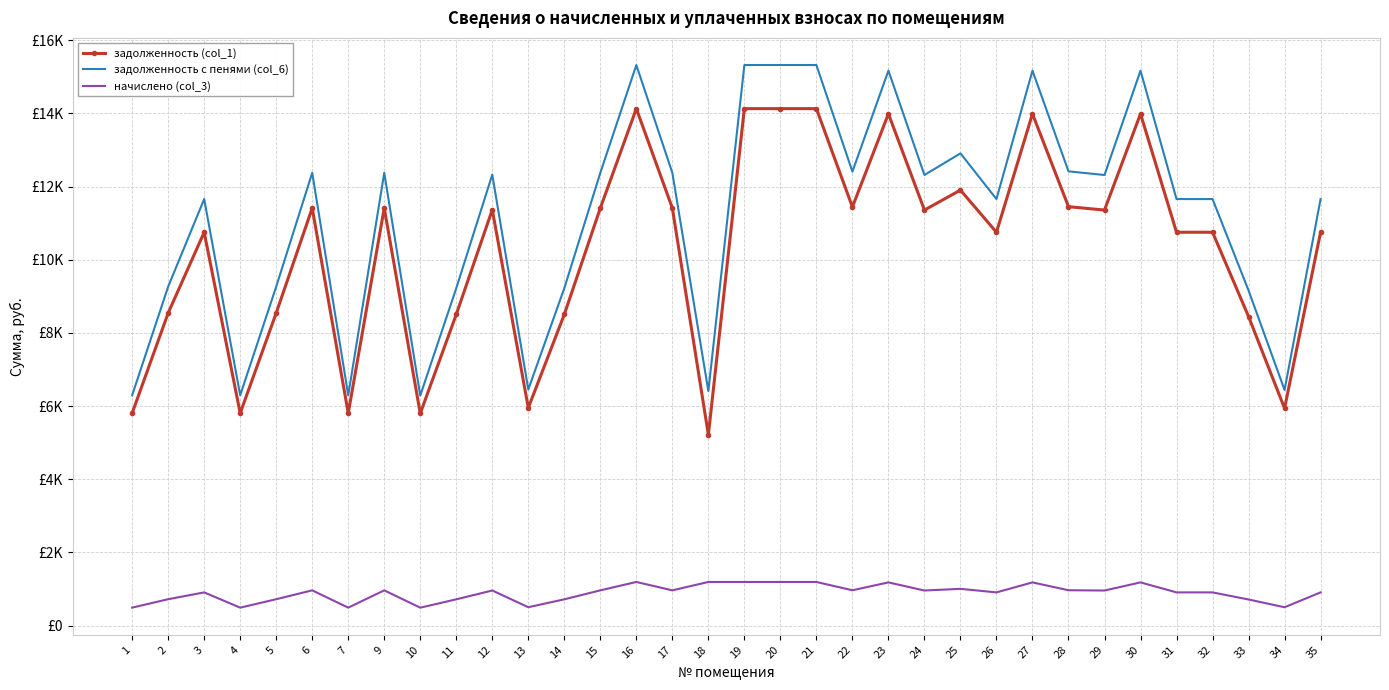

What is the average value of the задолженность с пенями (col_6) series?

11173.8